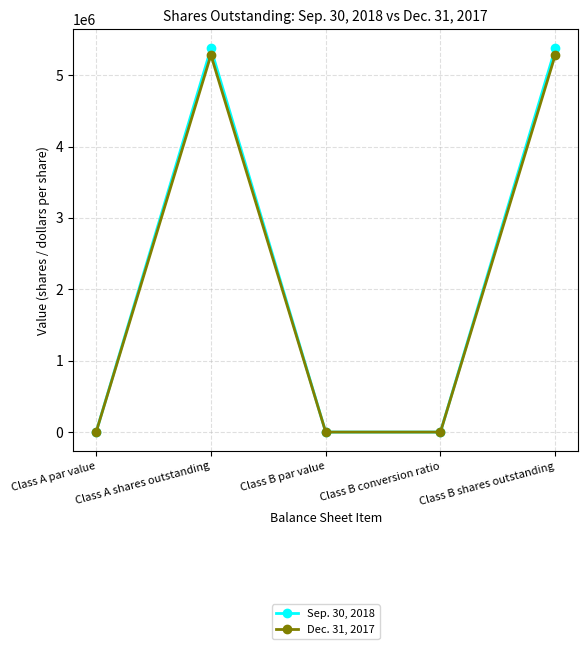

Does the chart have visible grid lines?

Yes